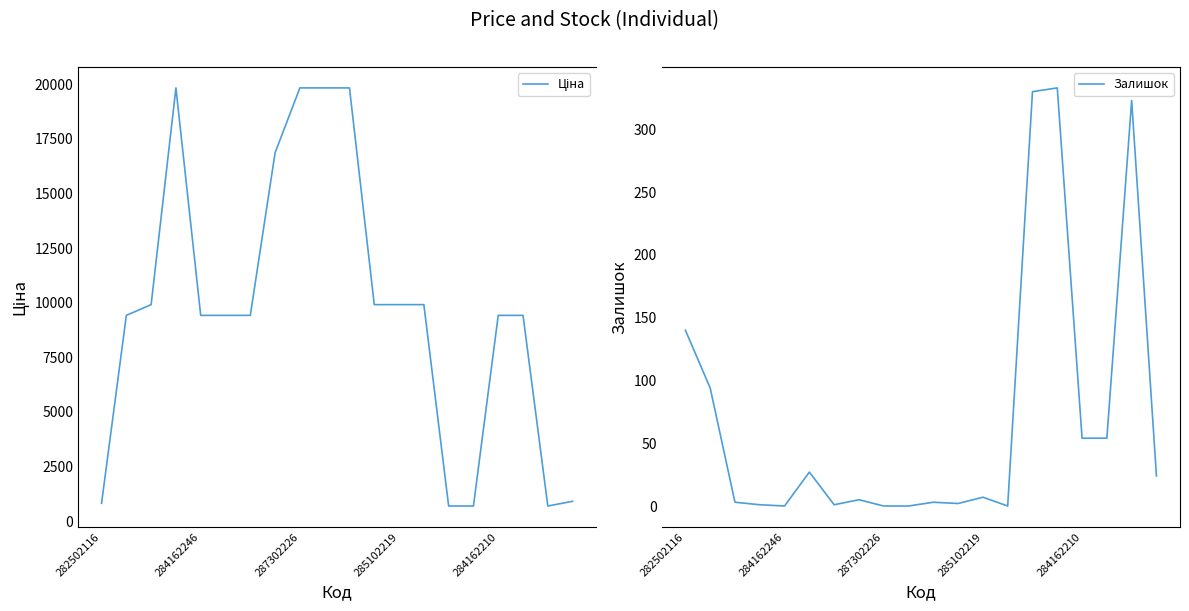

True or false: Залишок and Ціна intersect in this chart.

False